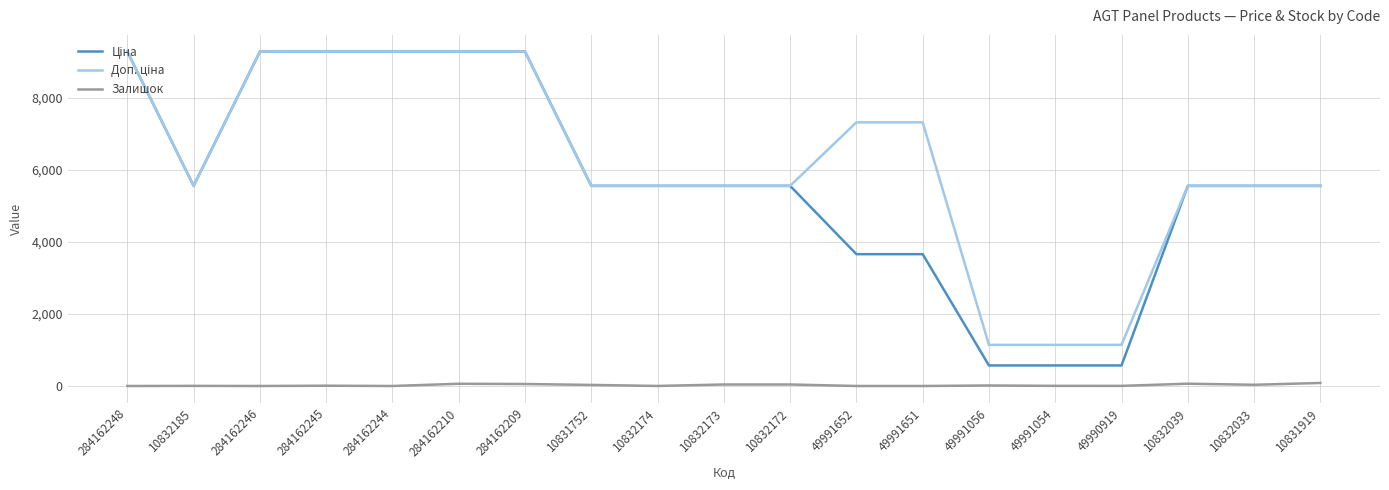

What is the greatest value displayed?

9290.5